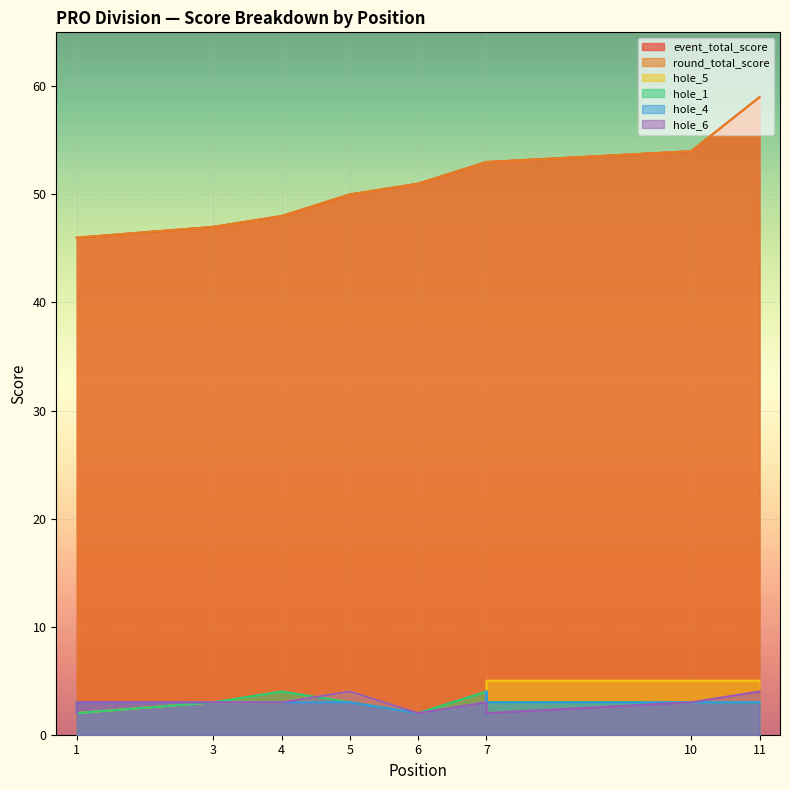

Is the value of hole_5 at 5 greater than the value of round_total_score at 10?

No